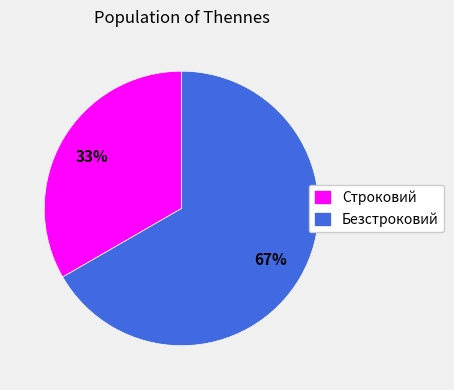

What is the smallest slice in the pie chart?

Строковий